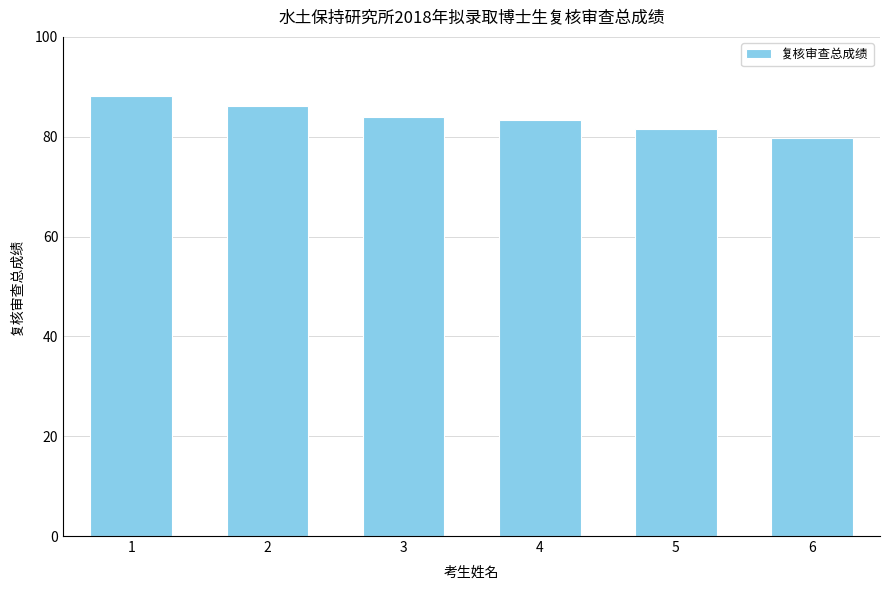

Which category has the lowest value across all series?

6